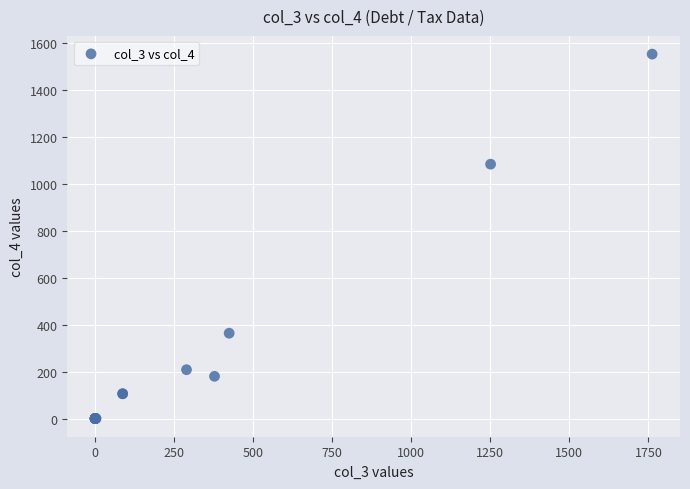

What Y value in the scatter plot is closest to 776?

1083.8